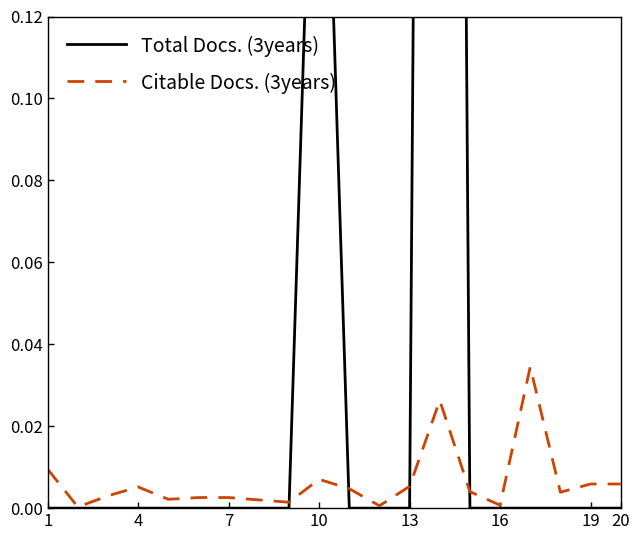

Is it true that Citable Docs. (3years) equals 0.0 at 11?

False